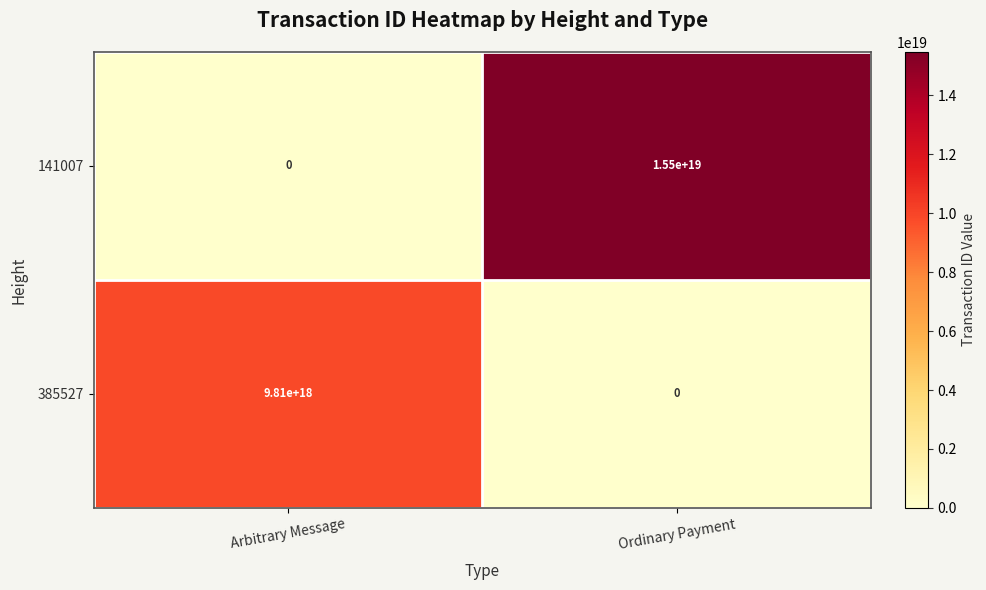

Which category has the lowest value in the 141007 series?

Arbitrary Message